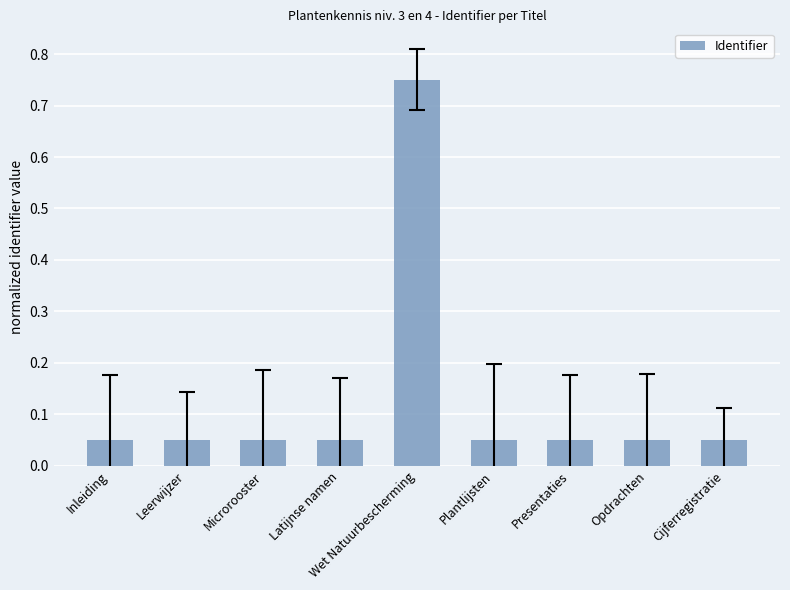

What position from the right is Microrooster?

7